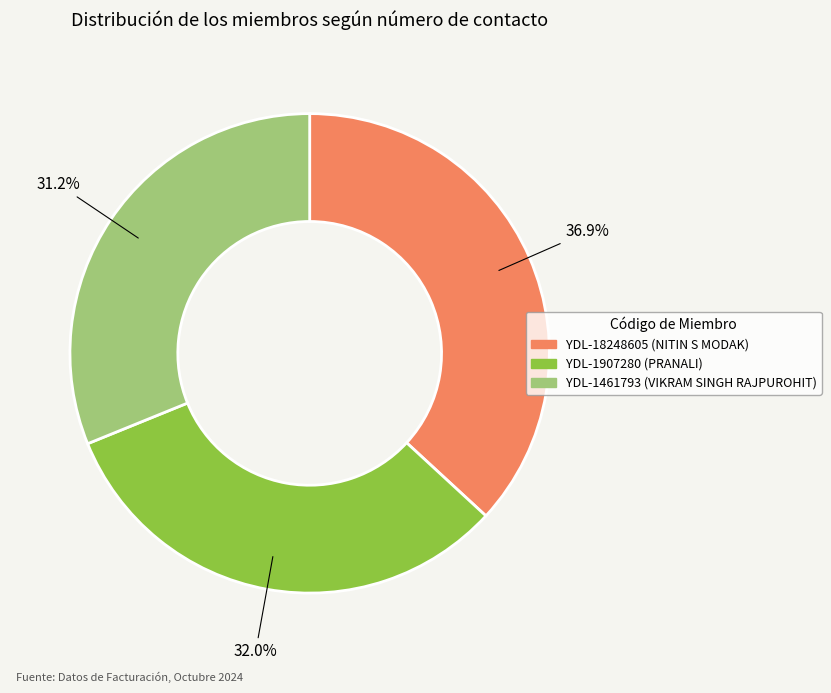

What is the total percentage of YDL-1461793 and YDL-18248605?

68.0%